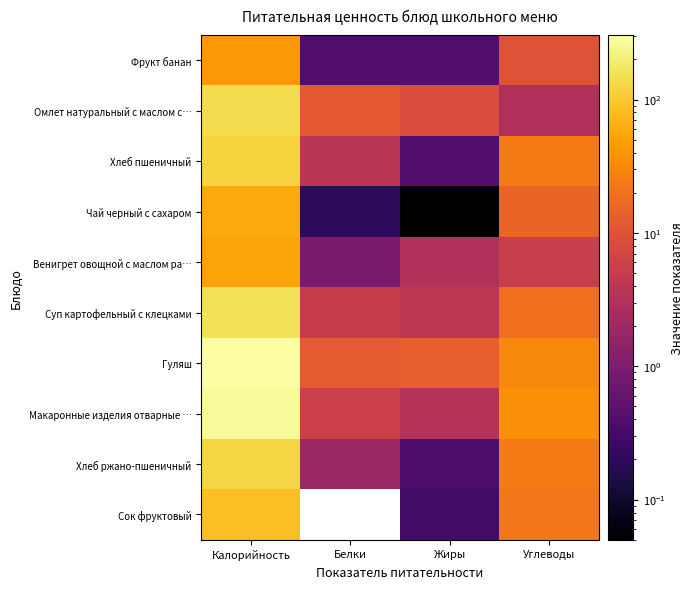

Which has a higher value, Углеводы or Жиры?

Углеводы